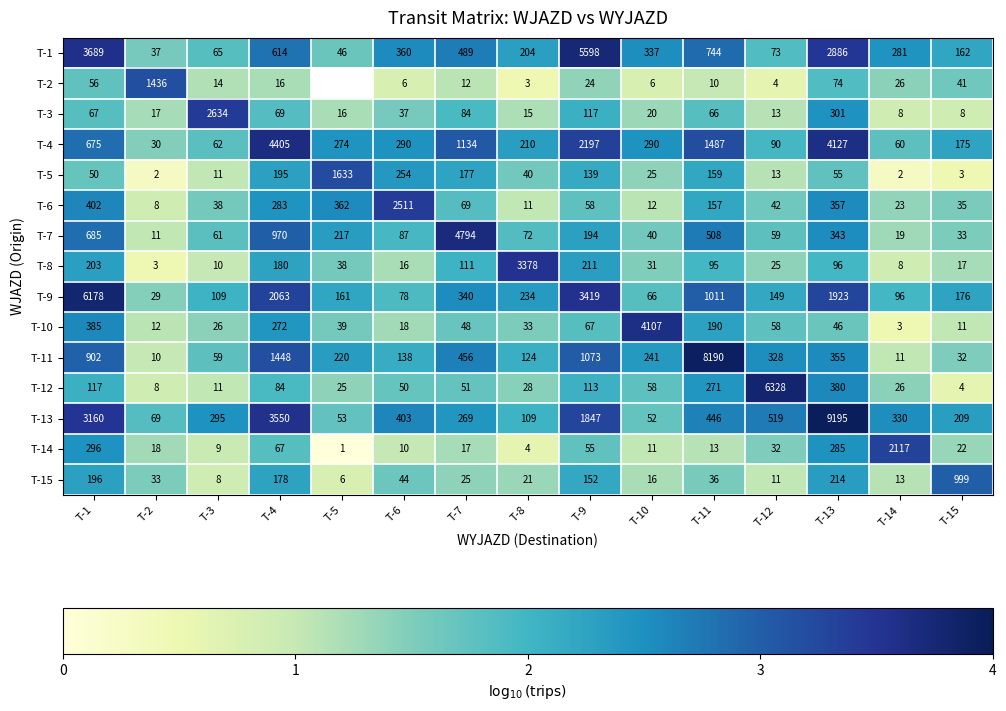

At which label does T-4 reach its minimum?

T-2